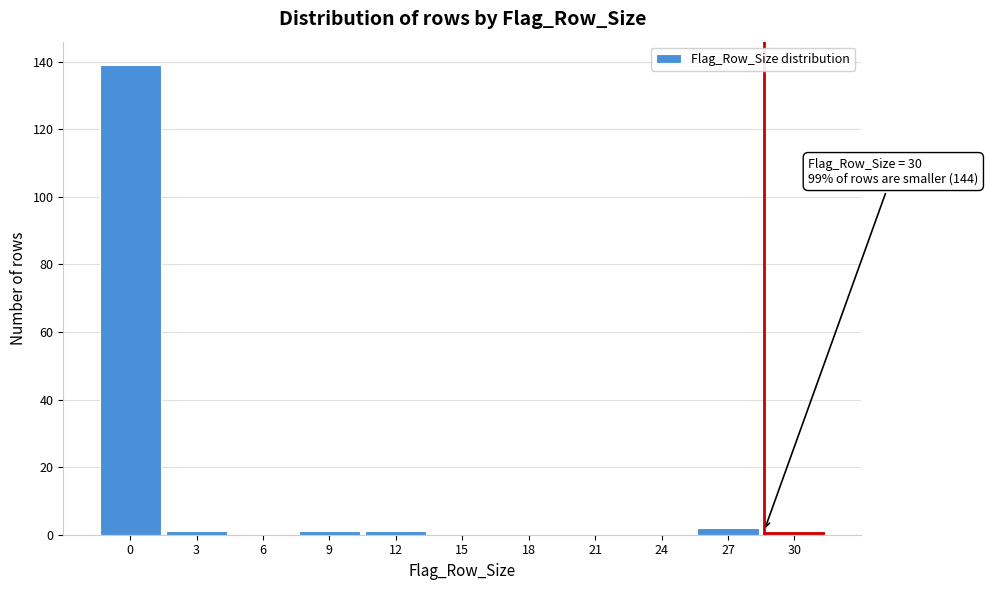

Reading right to left, extract all data points from this chart.

30=1	27=2	24=0	21=0	18=0	15=0	12=1	9=1	6=0	3=1	0=139